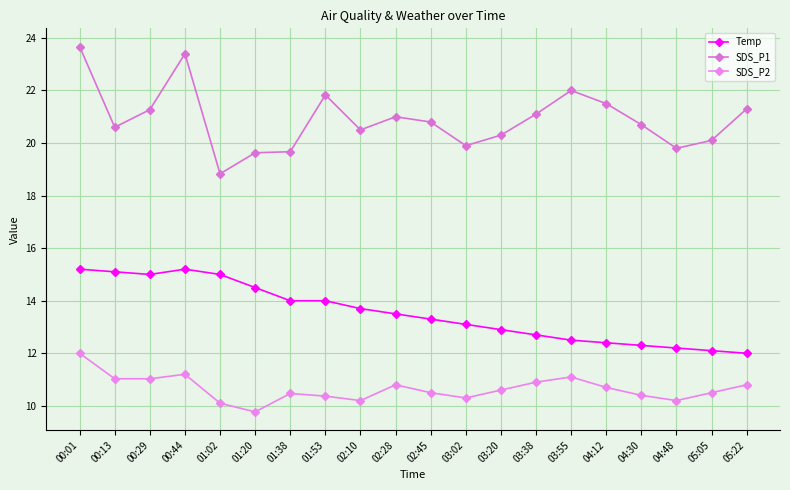

The value of Temp at 00:01 is 24.5. True or false?

False